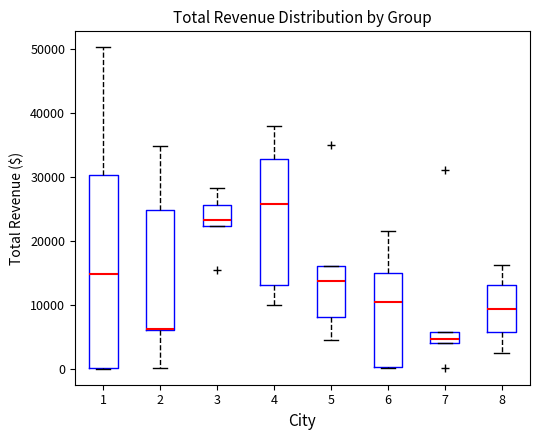

Which box is the tallest, from its lower edge to its upper edge?

1